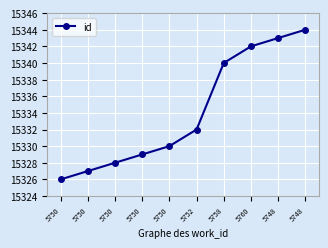

What is the minimum value shown in the chart?

15326